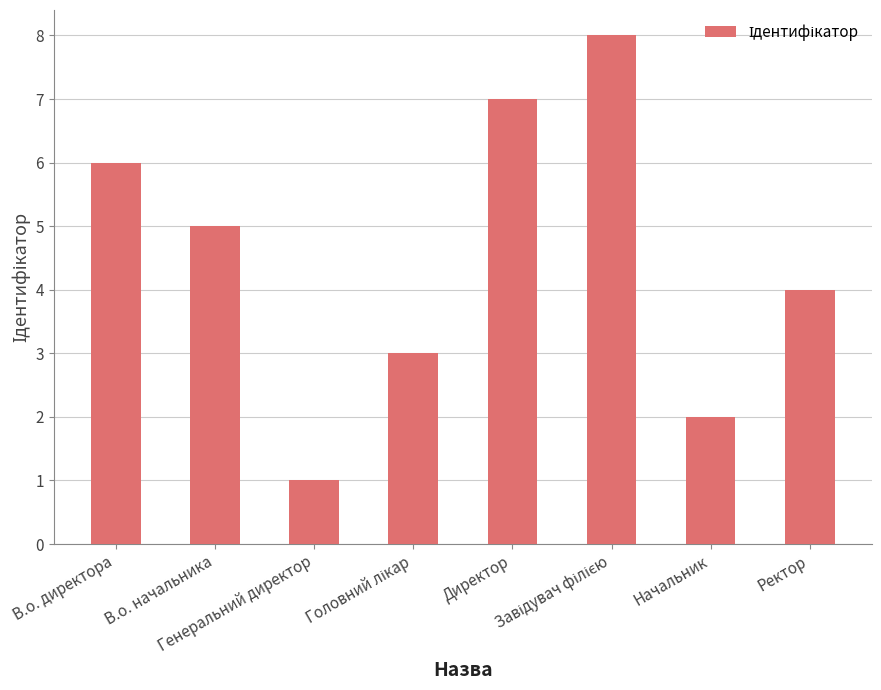

What is the greatest value displayed?

8